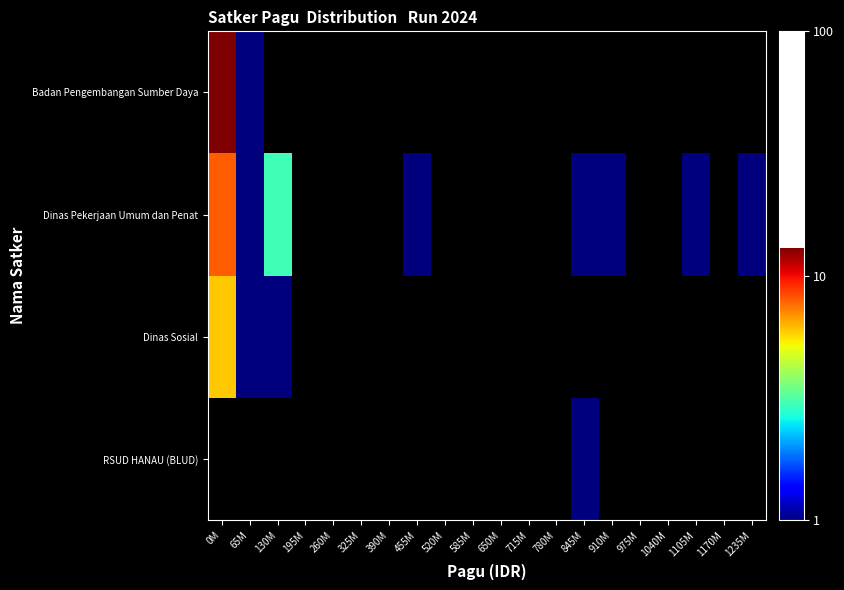

At which category does the chart reach its peak across all series?

0M